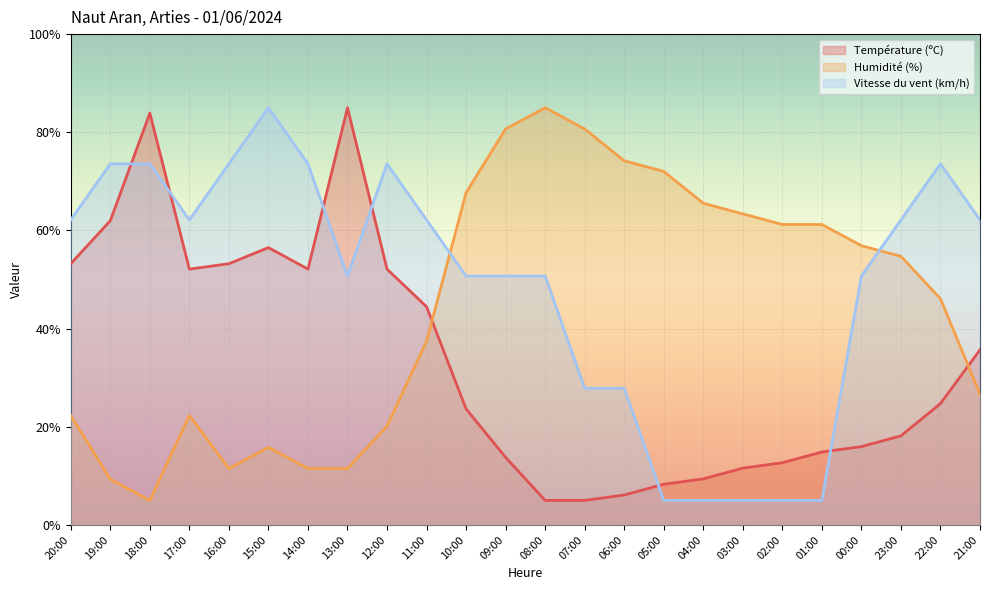

At which category is the sum across all series the highest?

18:00